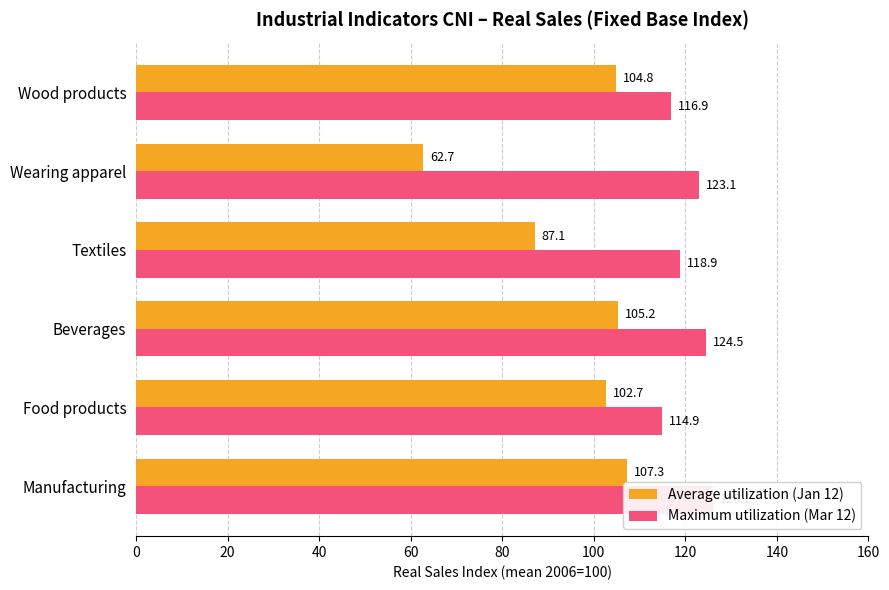

How many data points in Average utilization (Jan 12) are less than 104?

3